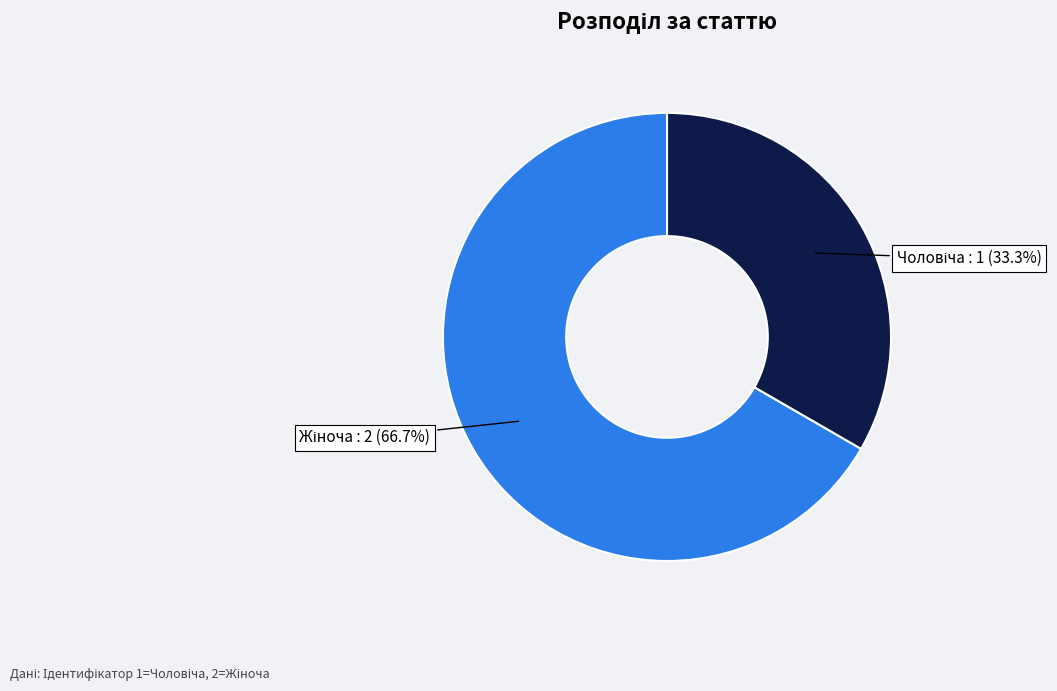

Is there a majority slice in this chart?

Yes